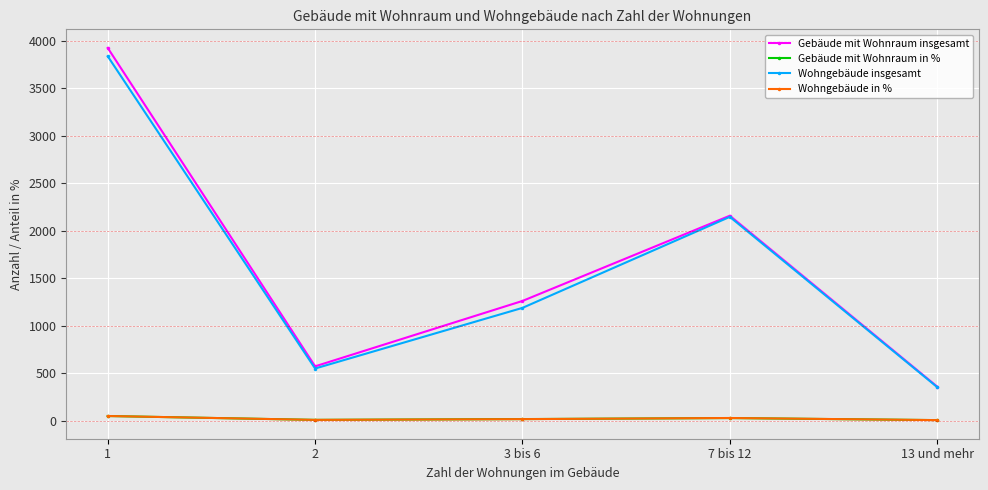

The value of Wohngebäude insgesamt at 1 is 3838.0. True or false?

True